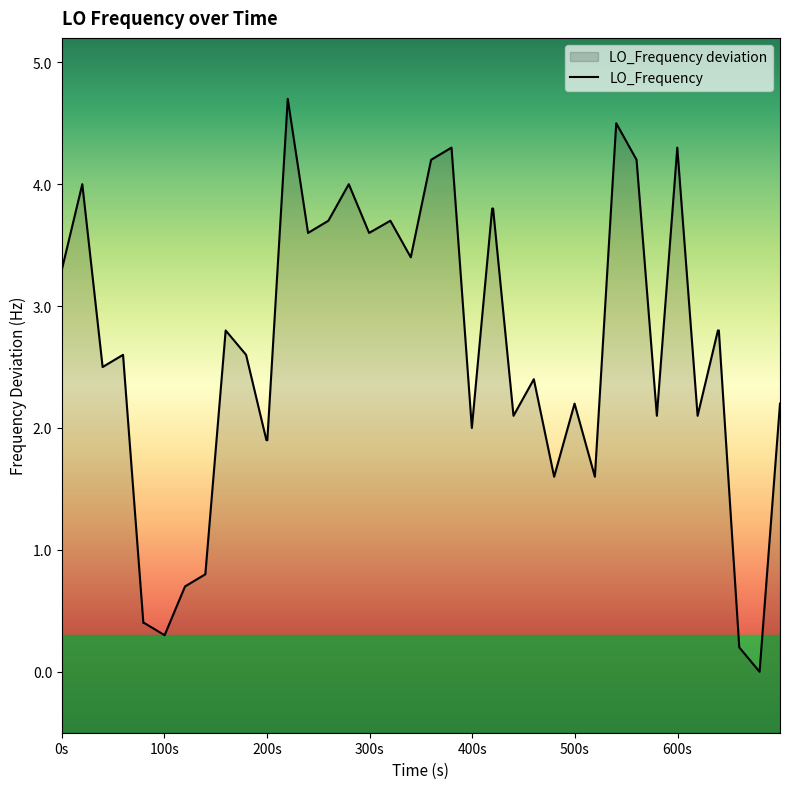

Is it true that the value at 0s is 5.9?

False